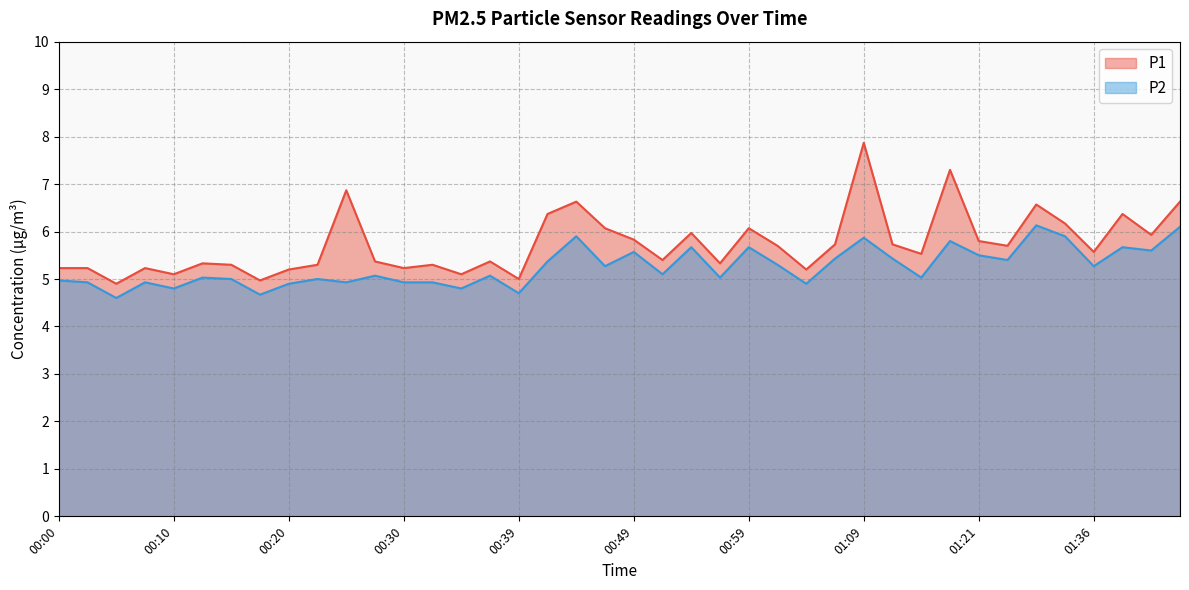

What is the lowest value of the P1 series?

4.9